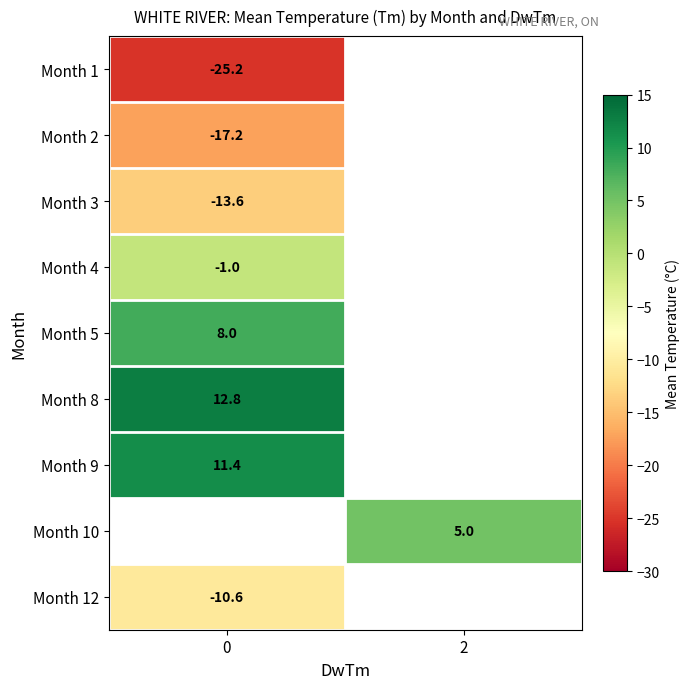

The value of Month 9 at 0 is 11.4. True or false?

True